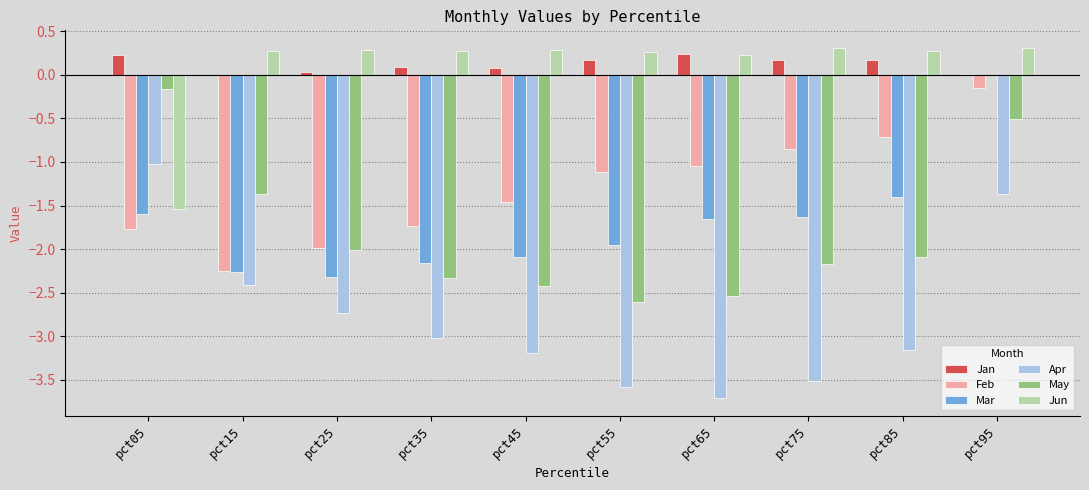

How many positive values does the Mar series have?

1